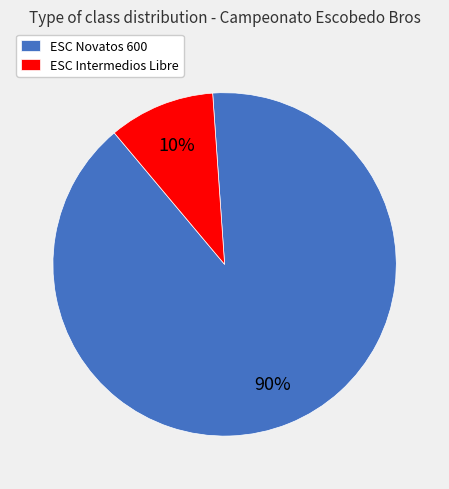

Is it true that ESC Intermedios Libre is 17% of the pie?

False